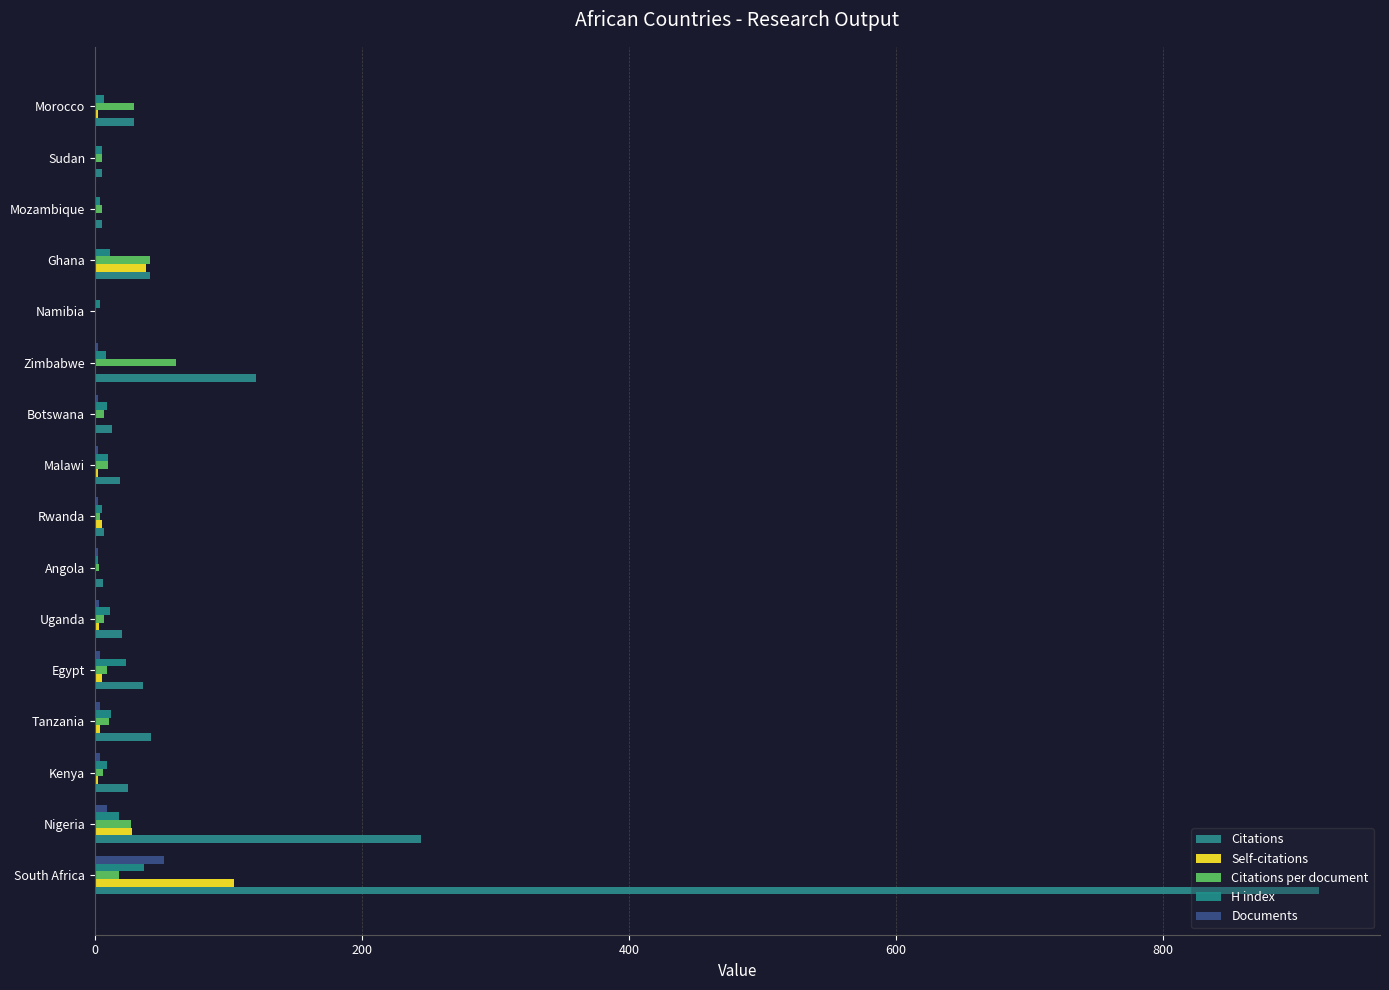

Reading left to right, list all the values displayed in this chart.

Citations: 917.0	244.0	25.0	42.0	36.0	20.0	6.0	7.0	19.0	13.0	121.0	0.0	41.0	5.0	5.0	29.0
Self-citations: 104.0	28.0	2.0	4.0	5.0	3.0	1.0	5.0	2.0	1.0	1.0	0.0	38.0	1.0	0.0	2.0
Citations per document: 17.6	27.1	6.2	10.5	9.0	6.7	3.0	3.5	9.5	6.5	60.5	0.0	41.0	5.0	5.0	29.0
H index: 37.0	18.0	9.0	12.0	23.0	11.0	2.0	5.0	10.0	9.0	8.0	4.0	11.0	4.0	5.0	7.0
Documents: 52.0	9.0	4.0	4.0	4.0	3.0	2.0	2.0	2.0	2.0	2.0	1.0	1.0	1.0	1.0	1.0